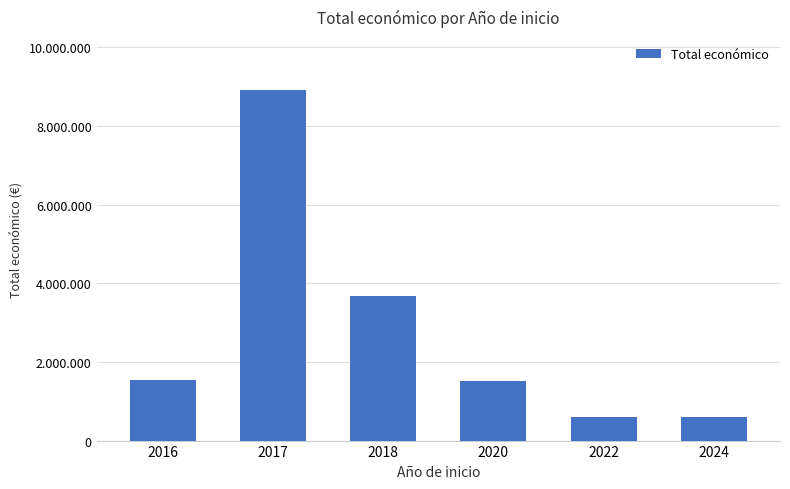

At which label is the value closest to 4762518?

2018